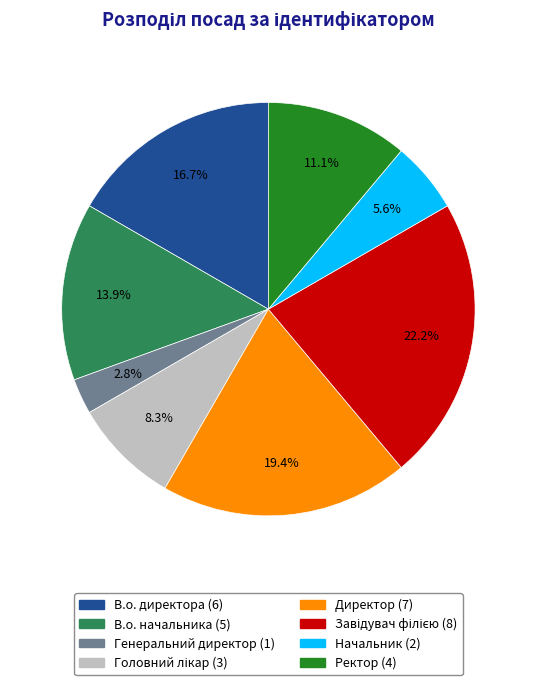

To the nearest percent, what percentage of the pie is Директор?

19%